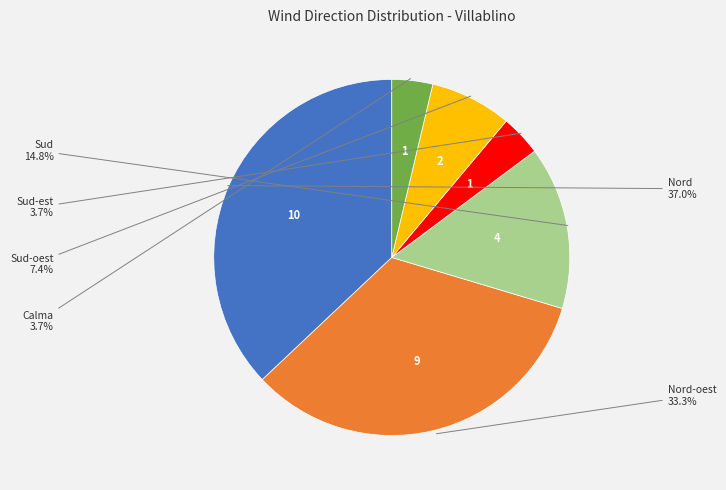

Is there a majority slice in this chart?

No